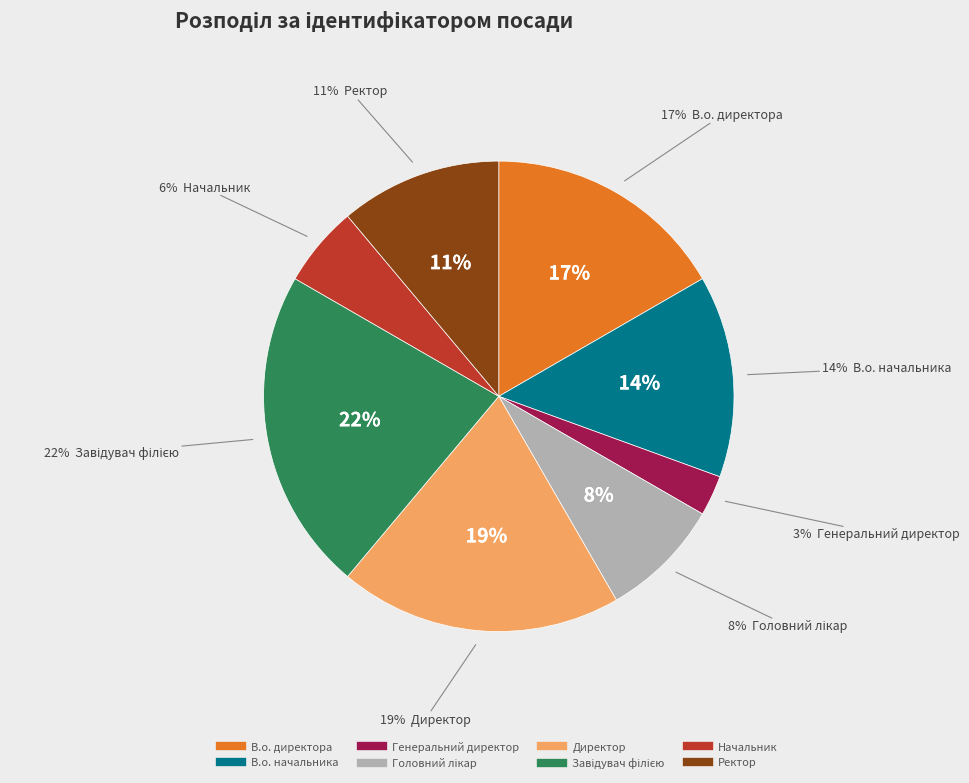

To the nearest percent, what is the combined percentage of Генеральний директор and Ректор?

14%